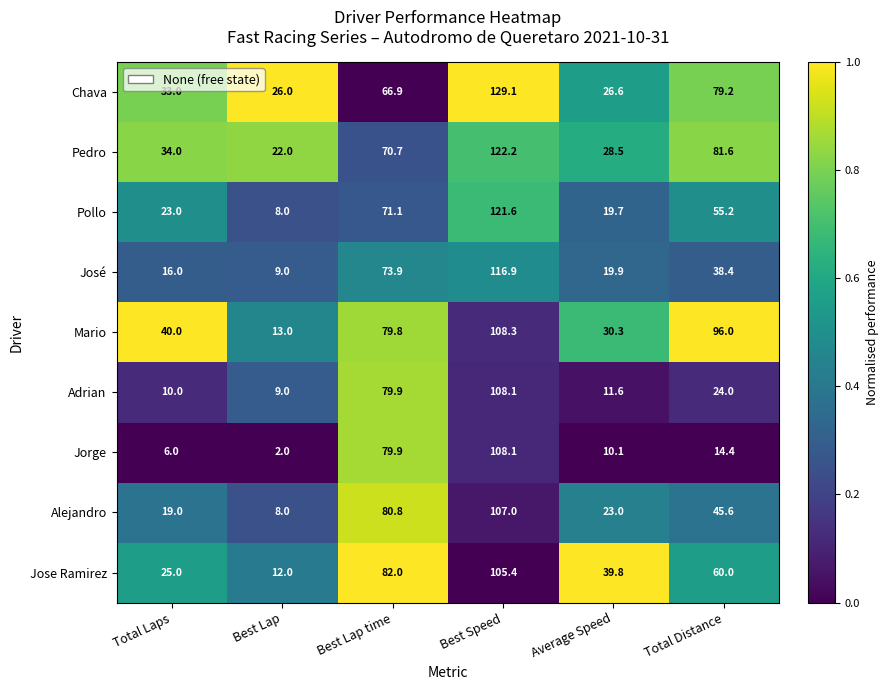

What is the total value across all series at Average Speed?

209.5